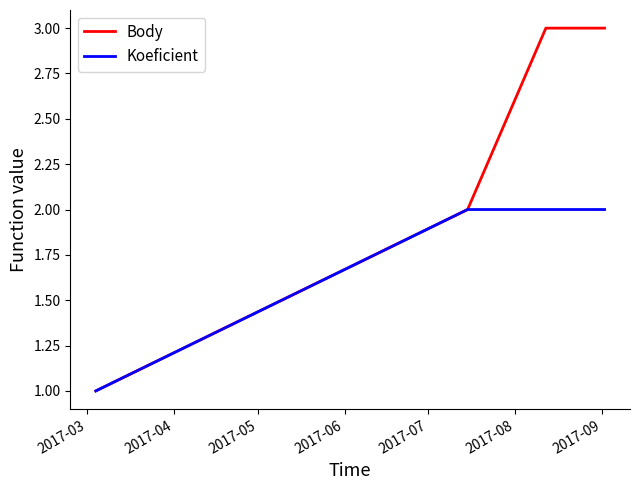

What is the difference between the second highest and minimum values in the Body series?

2